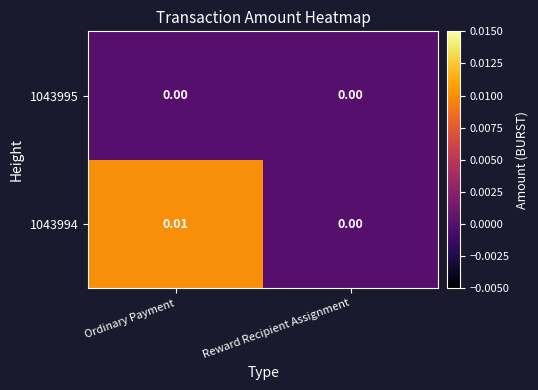

Is the value of 1043995 at Reward Recipient Assignment greater than the value of 1043994 at Ordinary Payment?

No